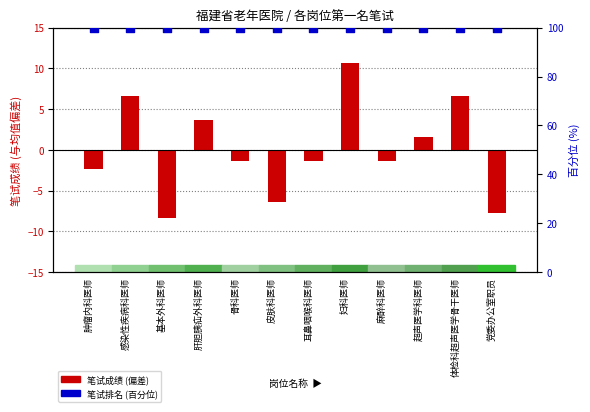

What is the total value across all series at 感染性疾病科医师?

106.6